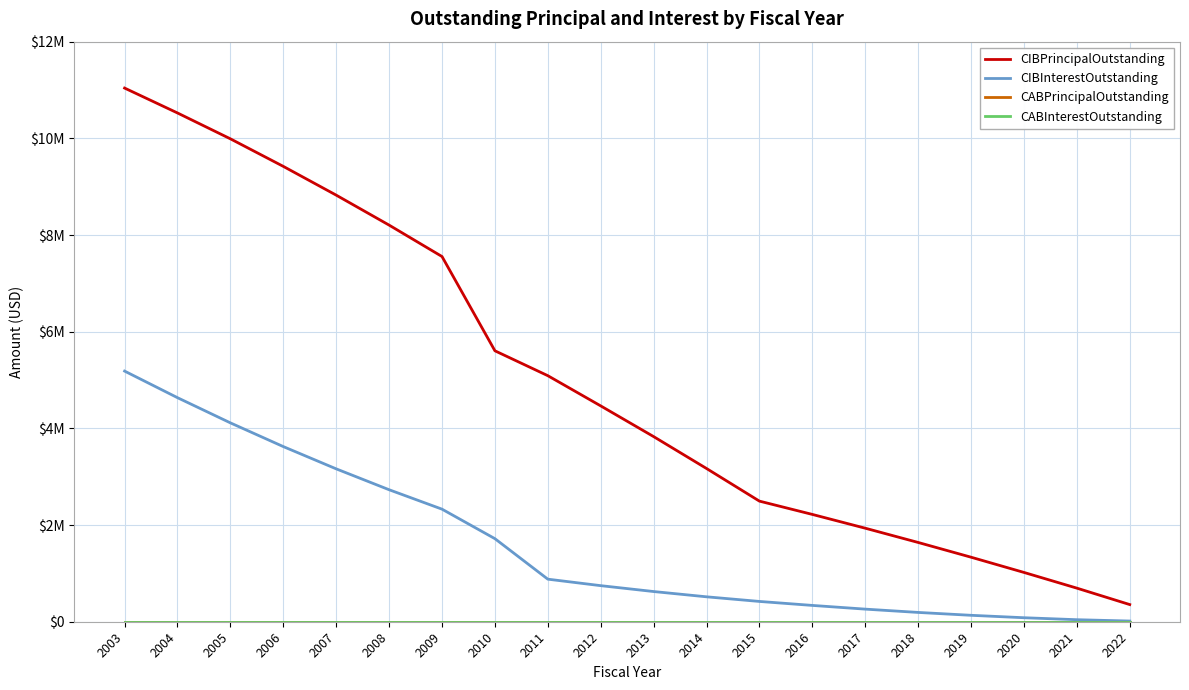

Is it true that CIBPrincipalOutstanding equals 5784714.6 at 2004?

False